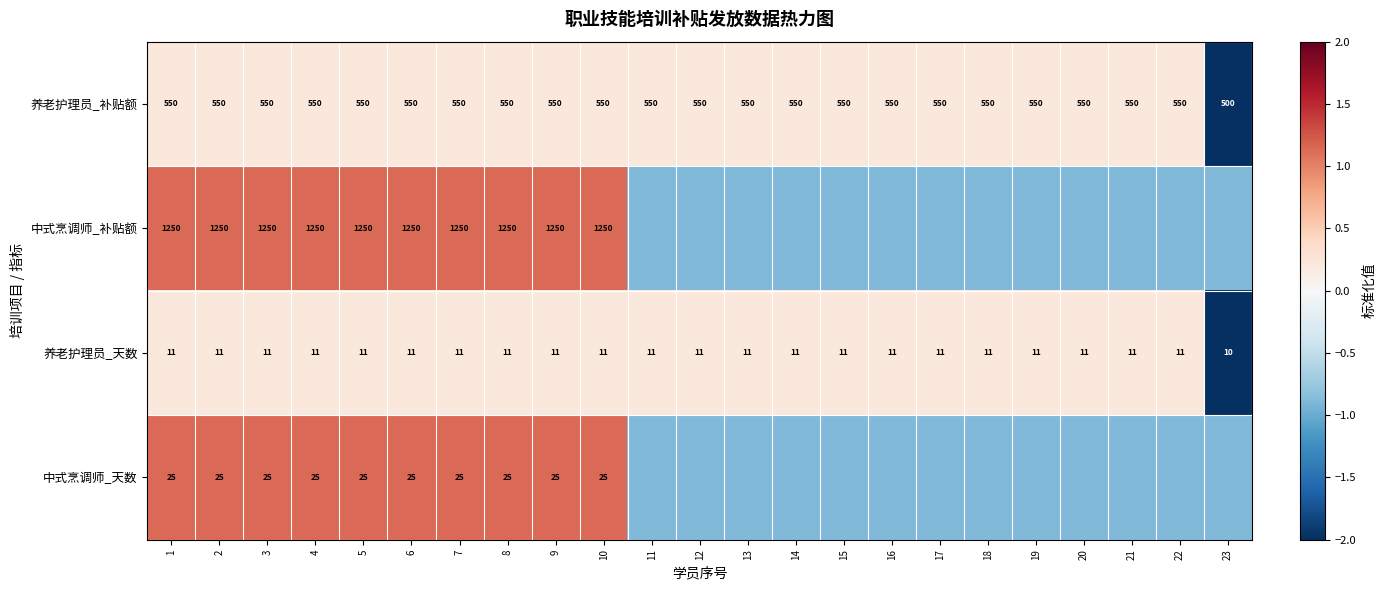

Is the value of 中式烹调师_天数 at 8 greater than the value of 养老护理员_天数 at 4?

Yes